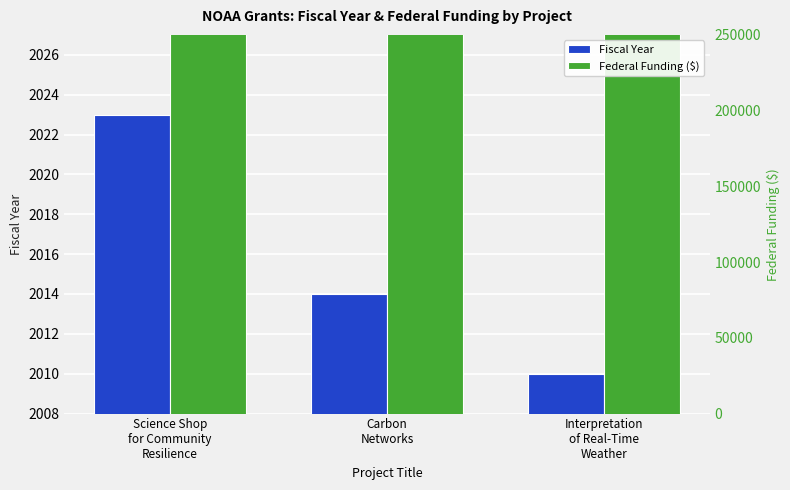

Between Carbon
Networks and Interpretation
of Real-Time
Weather, which is larger?

Carbon
Networks